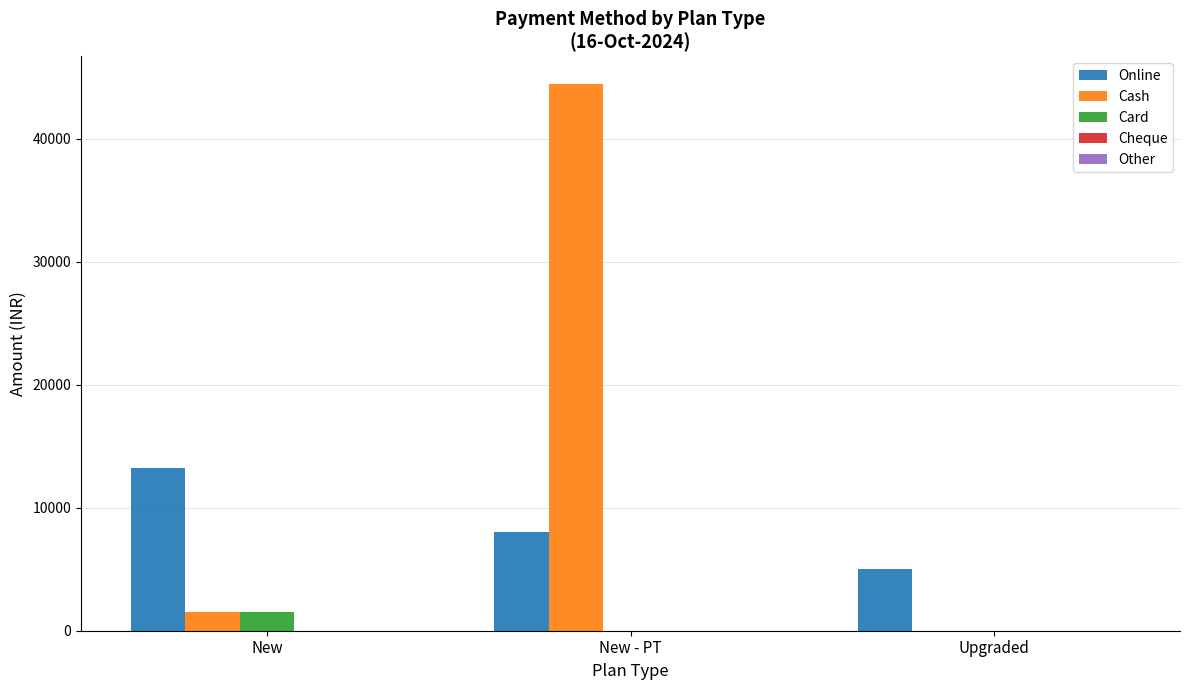

Between New and New - PT, which series saw the biggest shift?

Cash